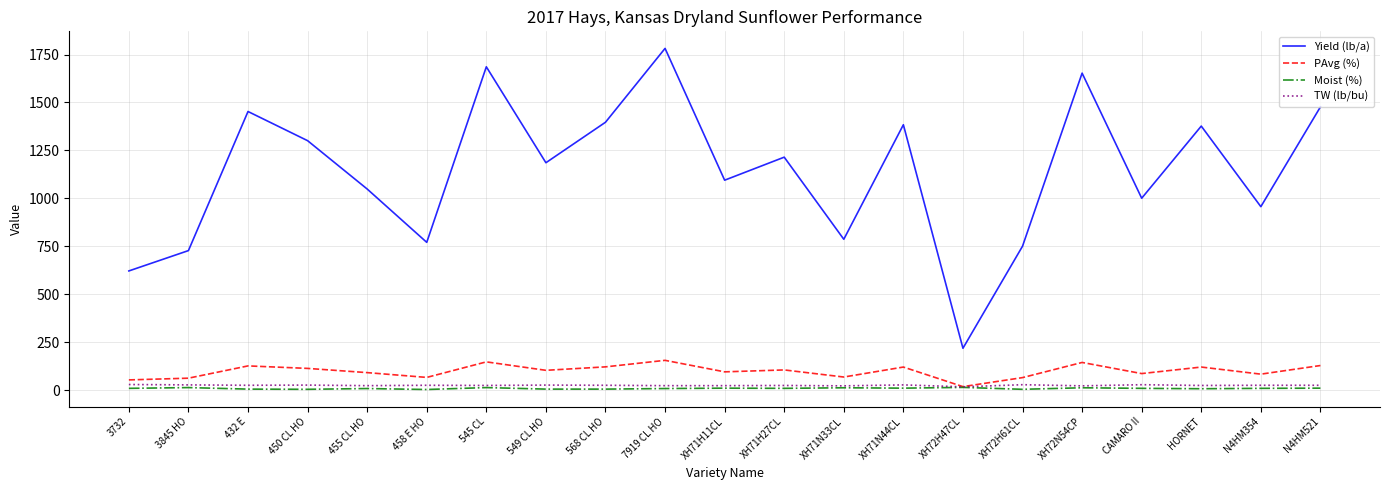

At which label does Yield (lb/a) first exceed 1186?

432 E